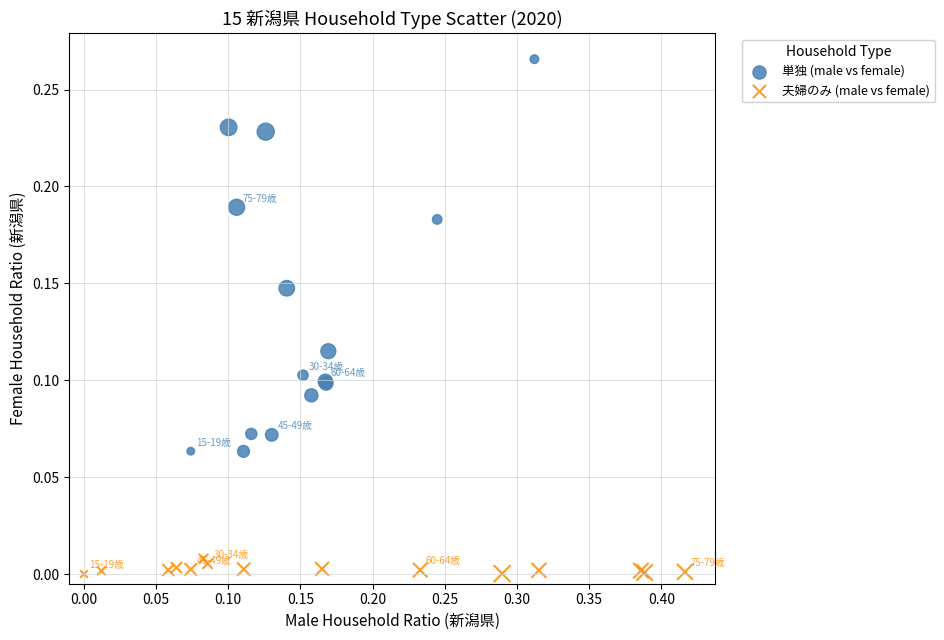

Which series reaches the maximum Y coordinate?

単独 (male vs female)